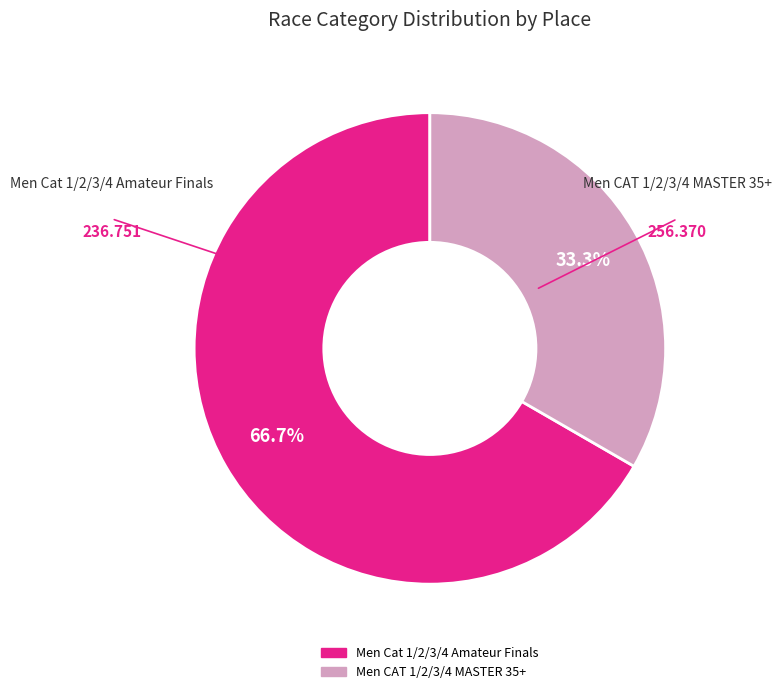

Is Men CAT 1/2/3/4 MASTER 35+ the majority of the pie?

No